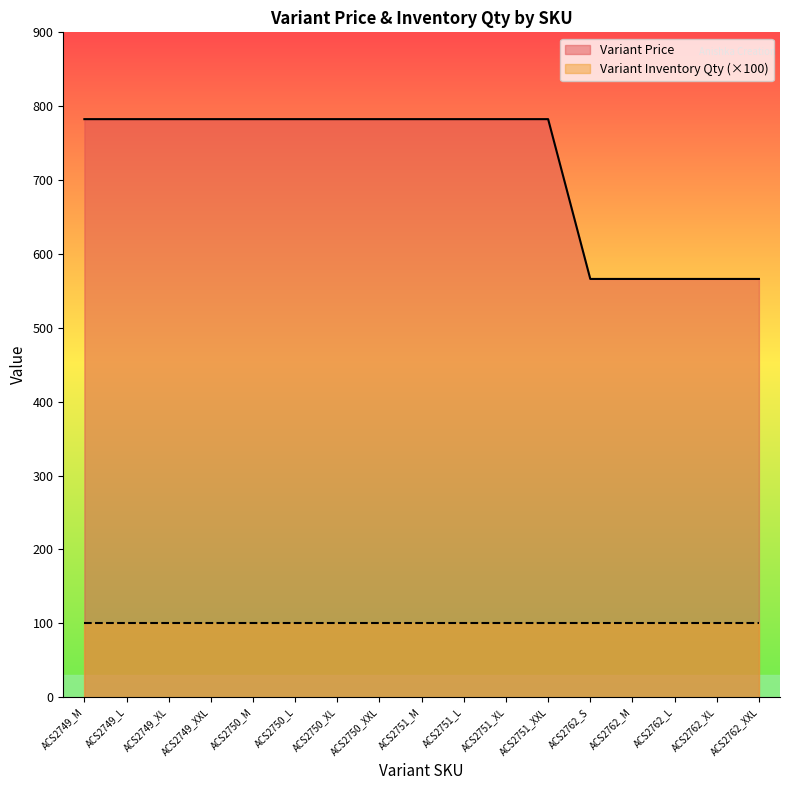

Where is the data nearest to the value 674?

ACS2762_S